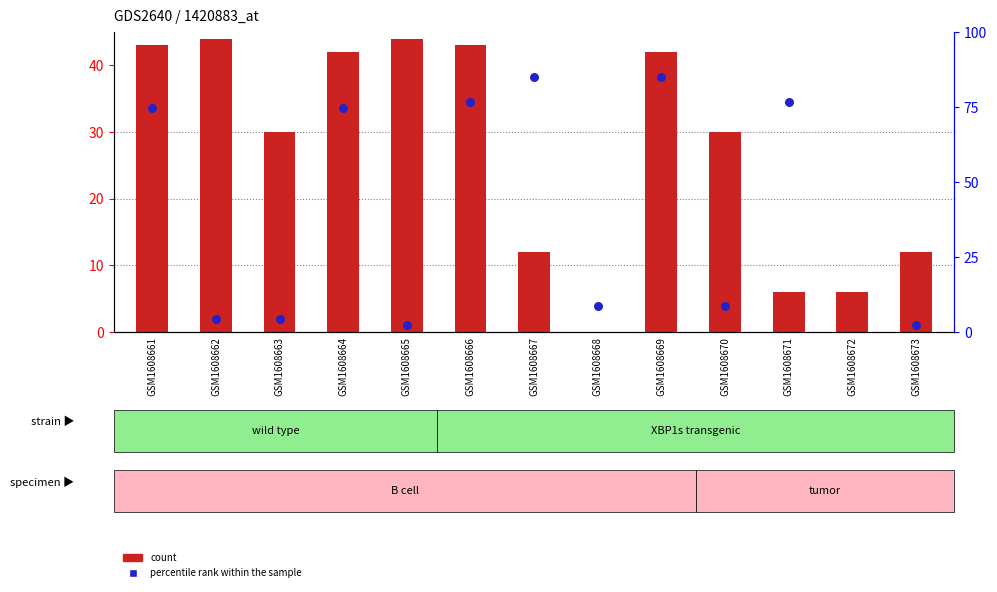

What is the total value across all series at GSM1608661?

117.5